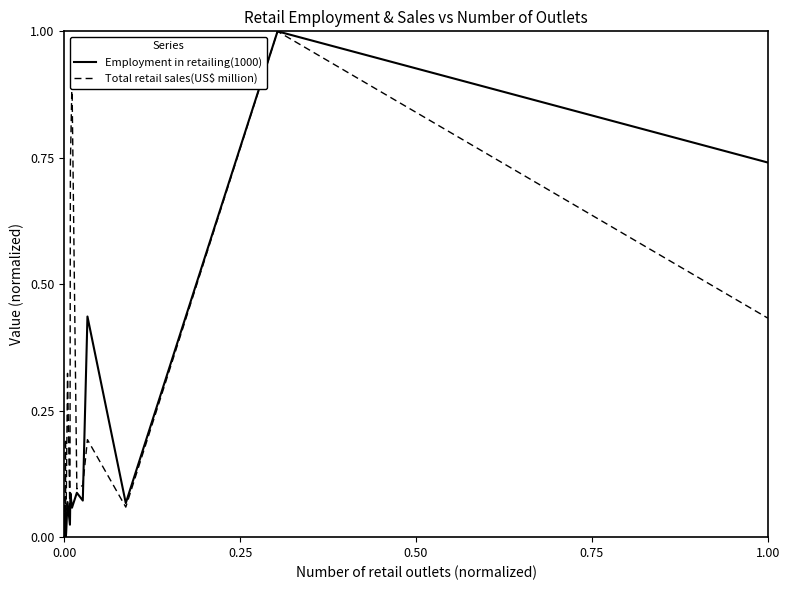

After their last crossing, which series has the higher values: Total retail sales(US$ million) or Employment in retailing(1000)?

Employment in retailing(1000)